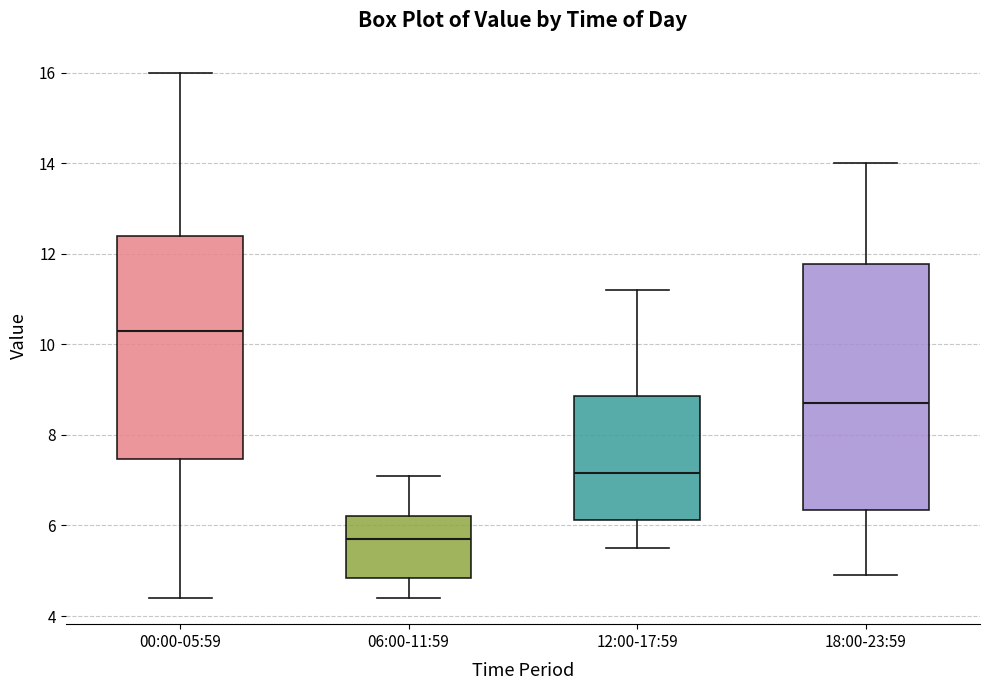

Which box is the tallest, from its lower edge to its upper edge?

18:00-23:59